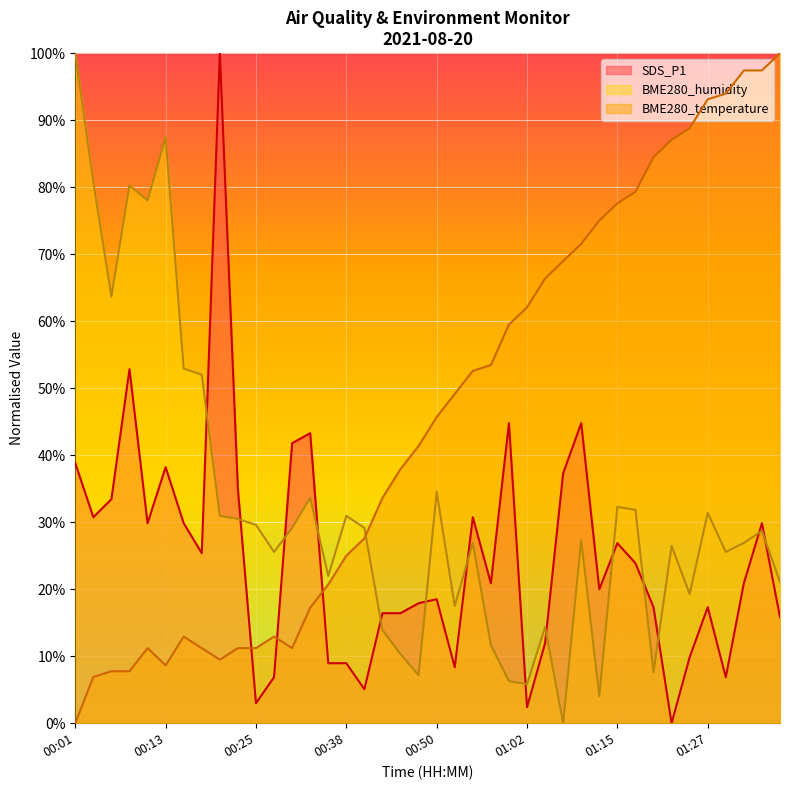

Rank the series at 01:37 from lowest to highest value.

SDS_P1, BME280_humidity, BME280_temperature